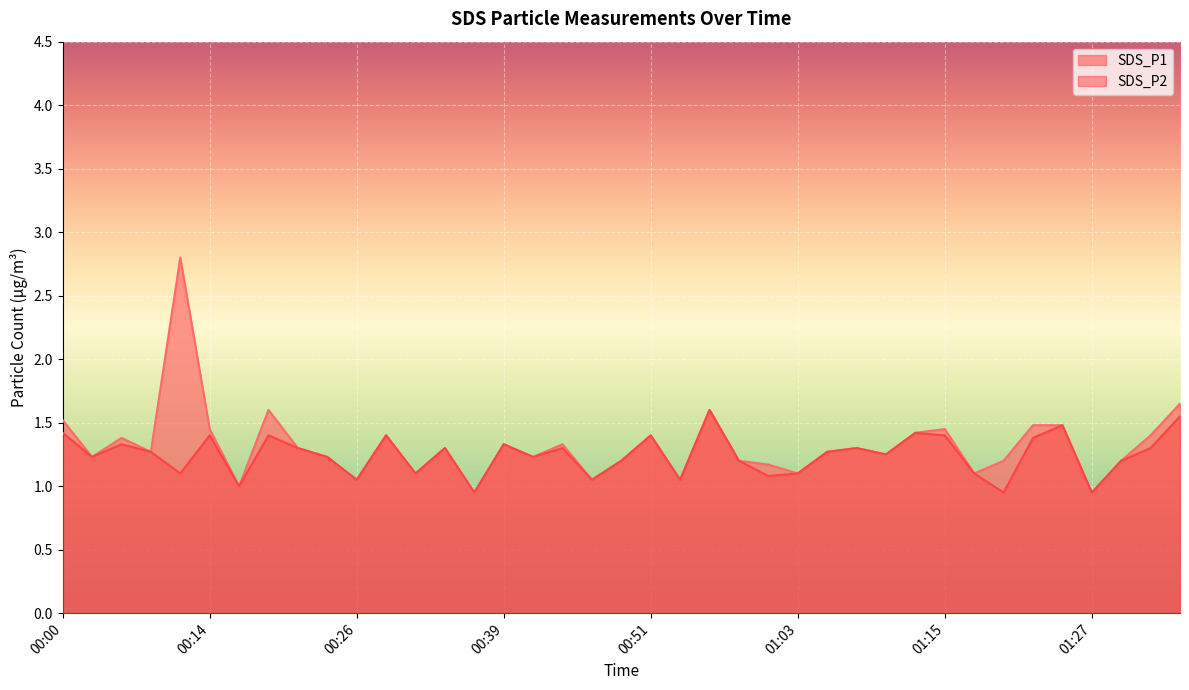

True or false: SDS_P2 and SDS_P1 intersect in this chart.

False